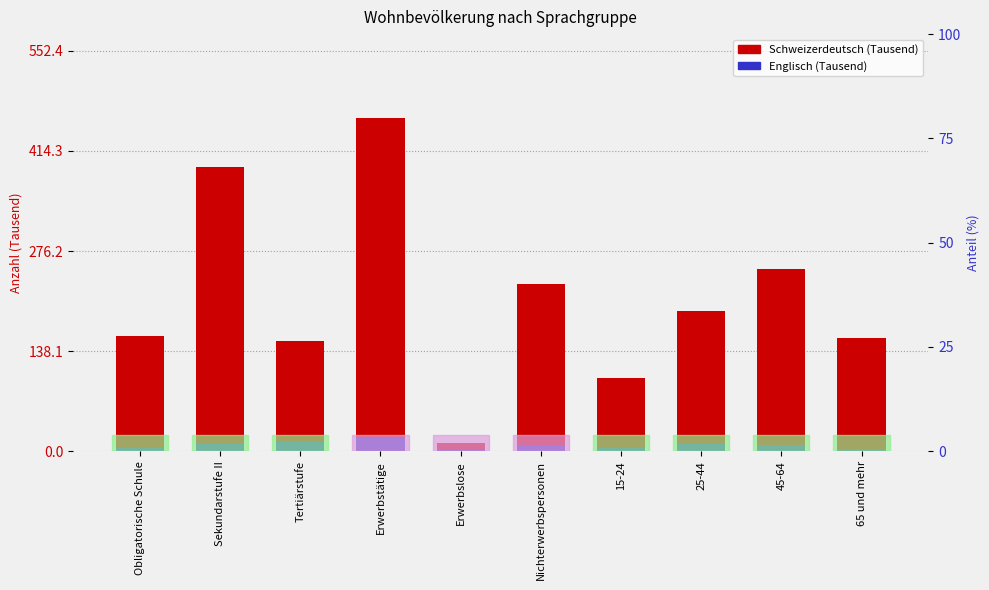

Which series has the widest spread of values?

Schweizerdeutsch